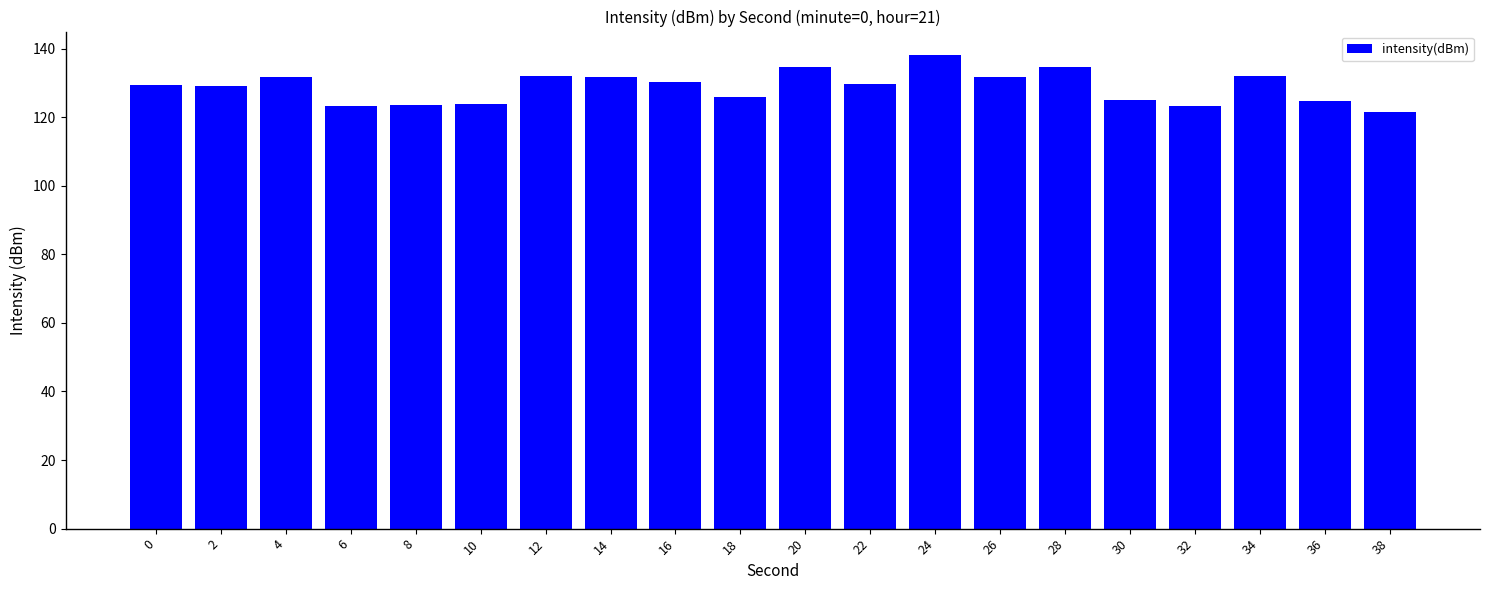

How many categories are shown in the chart?

20